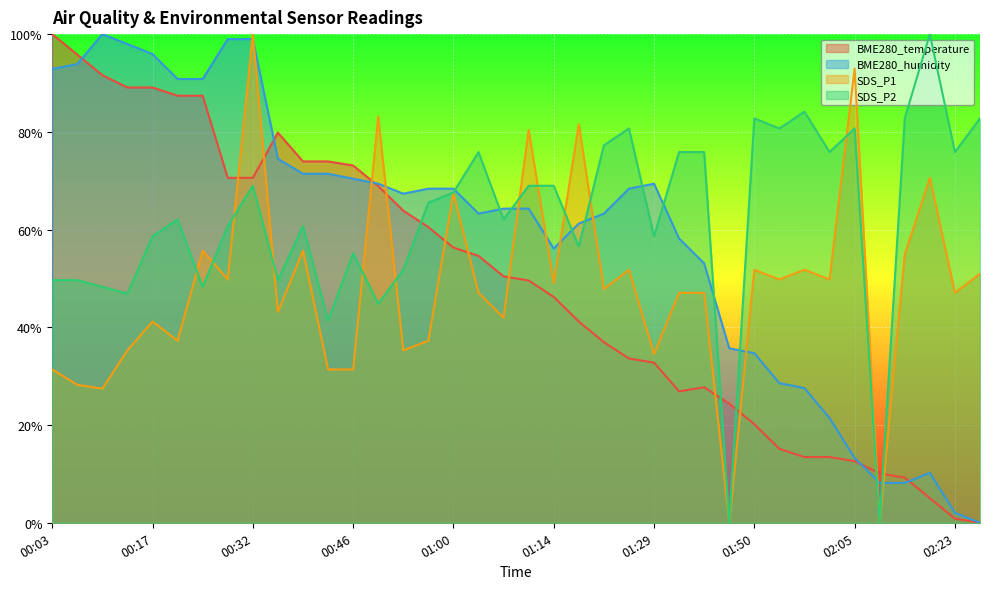

The BME280_humidity series shows 0.7 at 00:46. True or false?

True